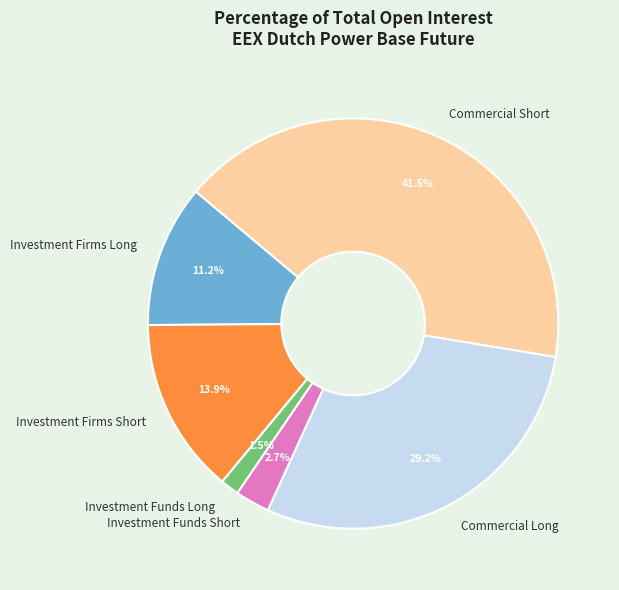

Is the sum of Investment Firms Long and Investment Funds Long greater than half?

No